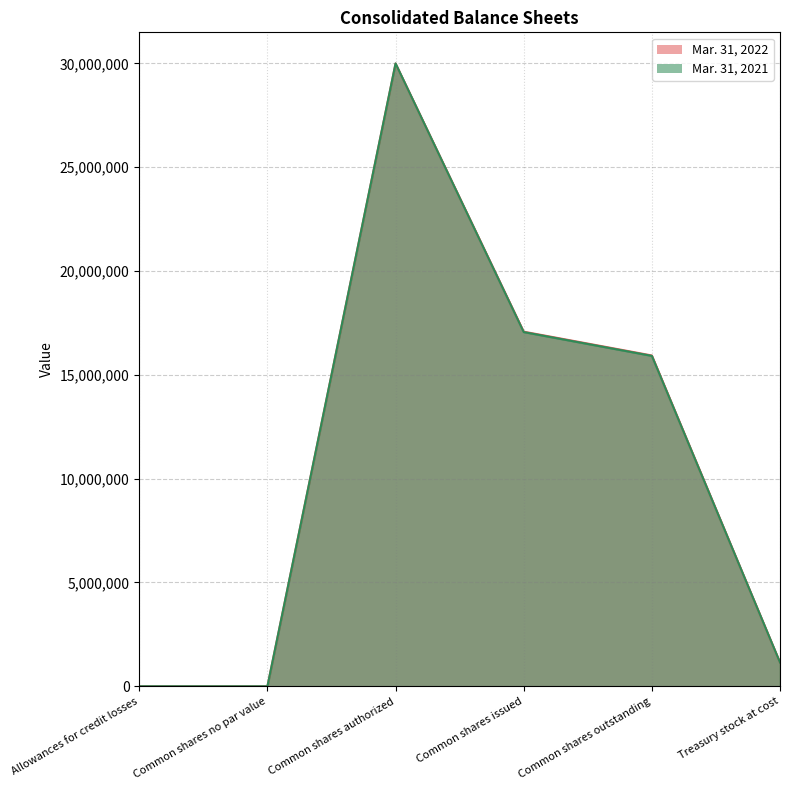

Reading left to right, what are all the values shown in this chart?

Mar. 31, 2022: Allowances for credit losses=268	Common shares no par value=0	Common shares authorized=30000000	Common shares issued=17081810	Common shares outstanding=15935239	Treasury stock at cost=1146571
Mar. 31, 2021: Allowances for credit losses=1351	Common shares no par value=0	Common shares authorized=30000000	Common shares issued=17061810	Common shares outstanding=15915239	Treasury stock at cost=1146571